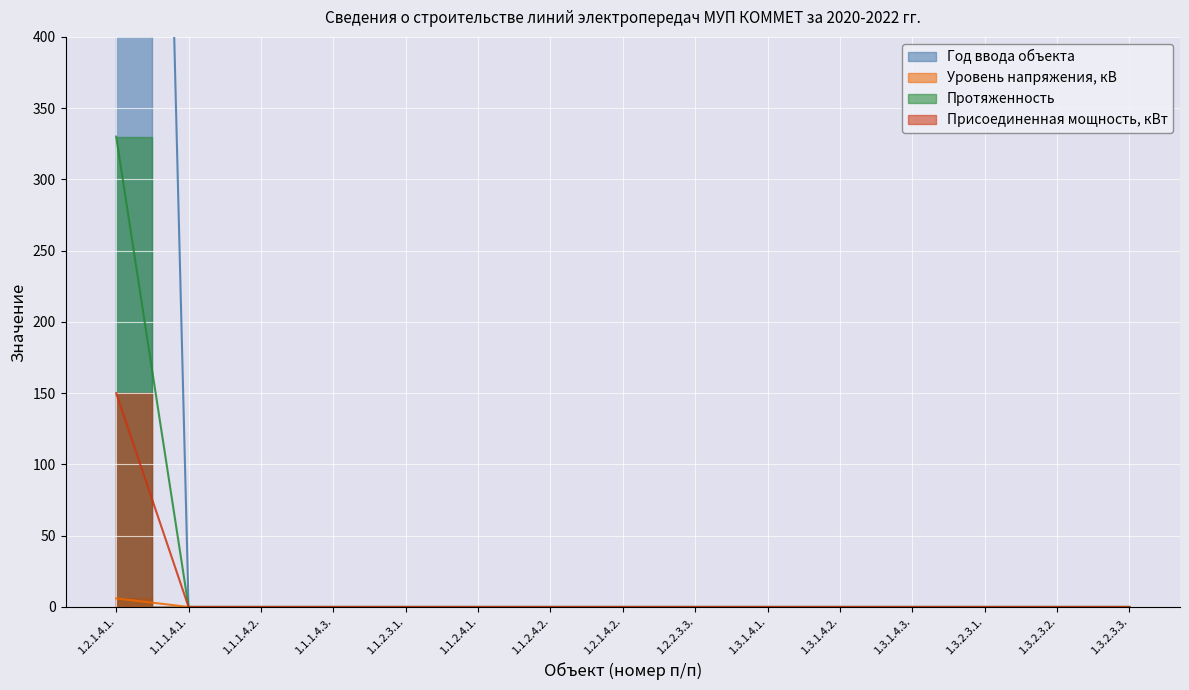

Is the value of Протяженность at 1.2.1.4.1. greater than the value of Присоединенная мощность, кВт at 1.1.1.4.1.?

Yes